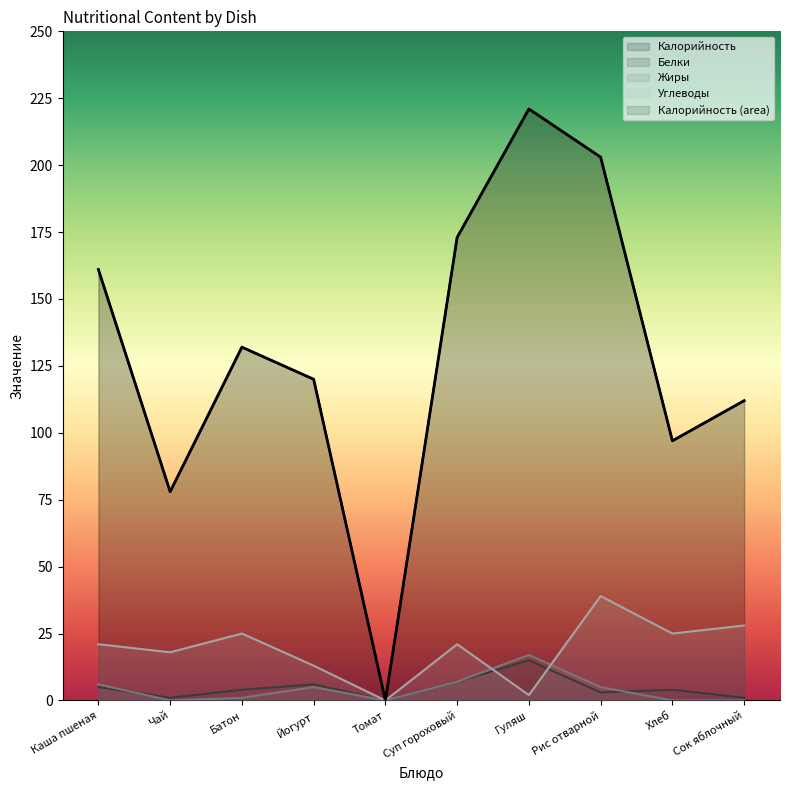

What is the value of the Калорийность point at the 6th from the left?

173